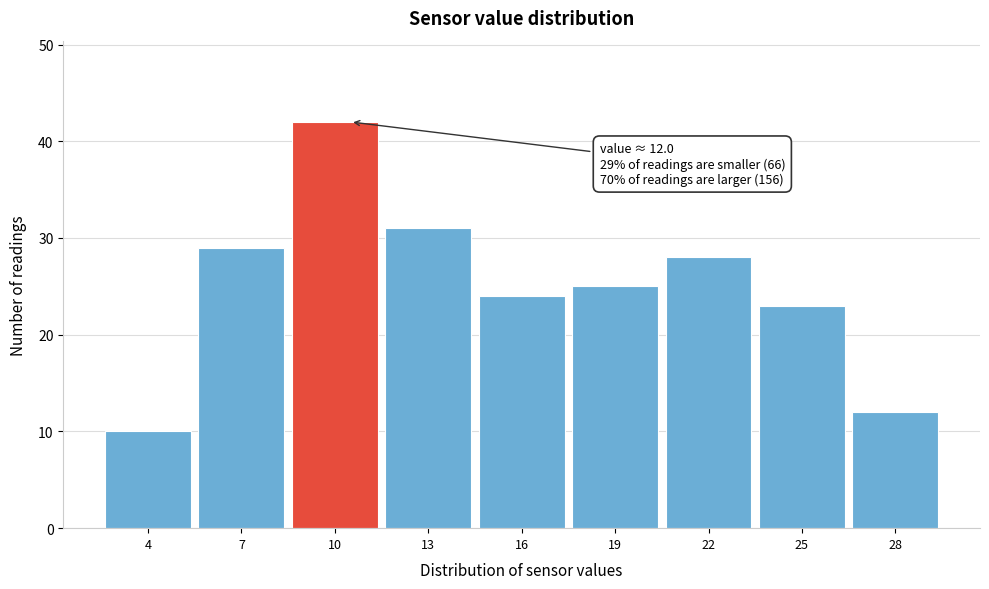

Reading left to right, what are all the values shown in this chart?

4=10	7=29	10=42	13=31	16=24	19=25	22=28	25=23	28=12